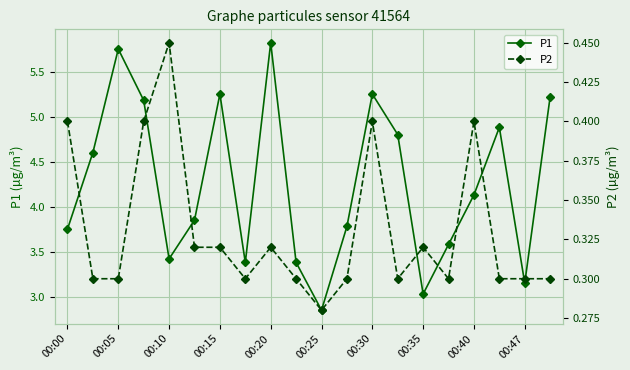

What is the difference between the second highest and minimum values in the P2 series?

0.1